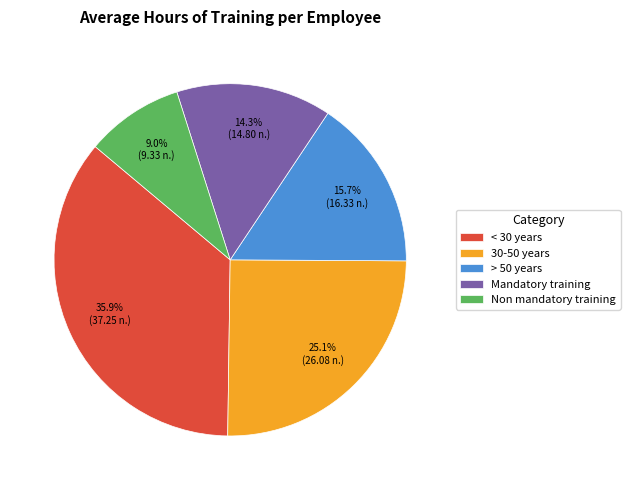

How many segments does this pie chart have?

5